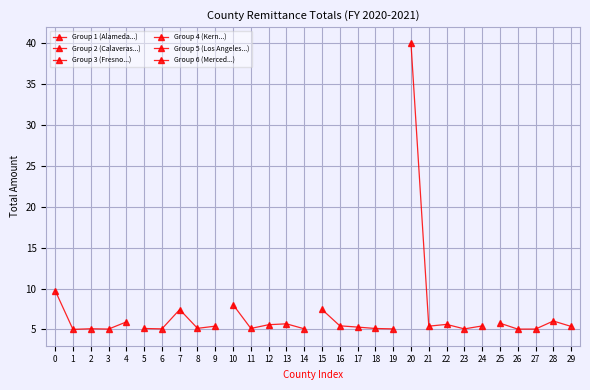

What is the value of the Group 2 (Calaveras...) point at the 4th from the left?

5.1